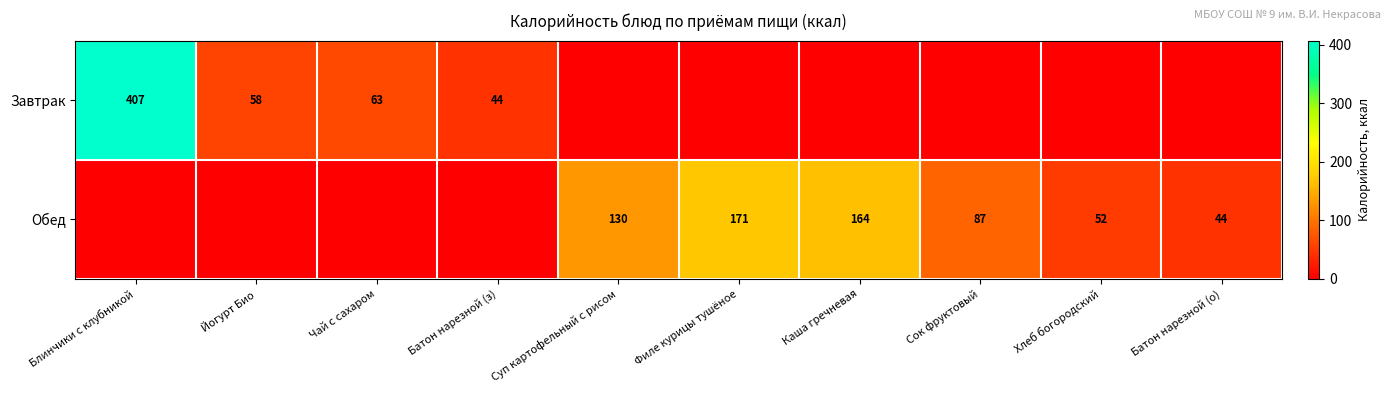

The value of Завтрак at Чай с сахаром is 102. True or false?

False